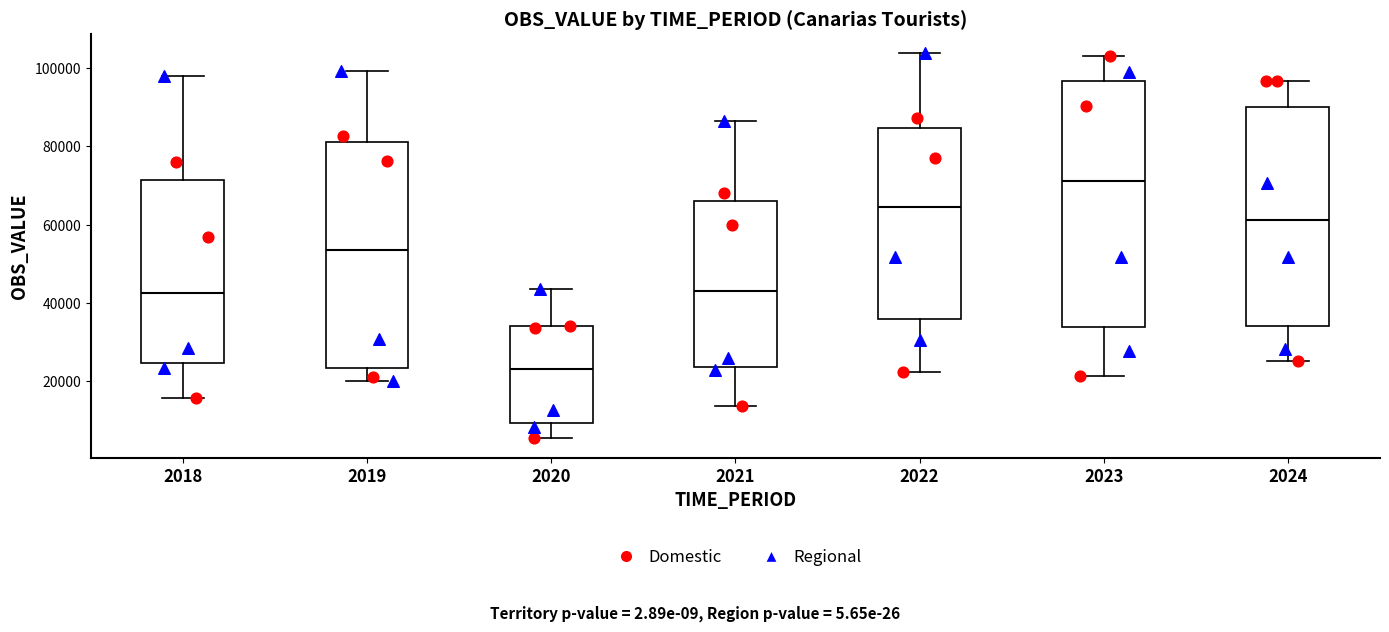

Comparing the boxes themselves (not the whiskers), which one is the tallest?

2023